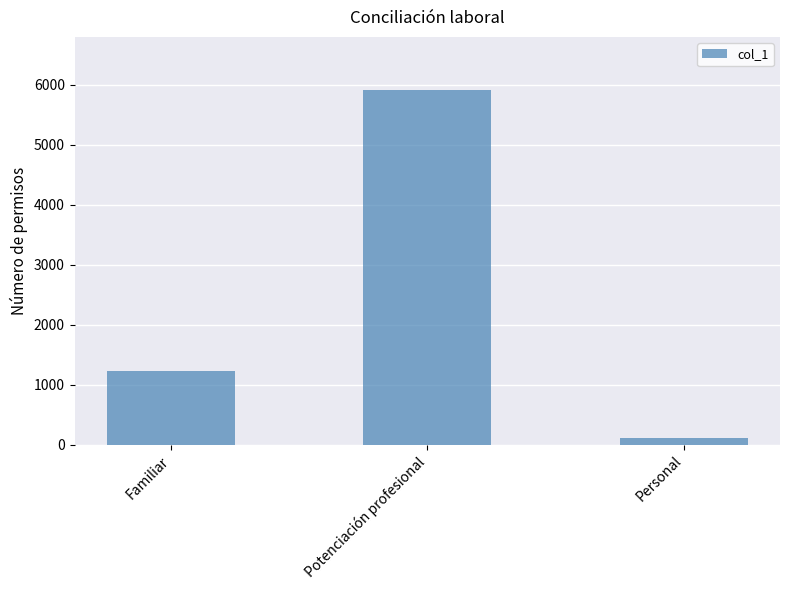

What is the average value?

2415